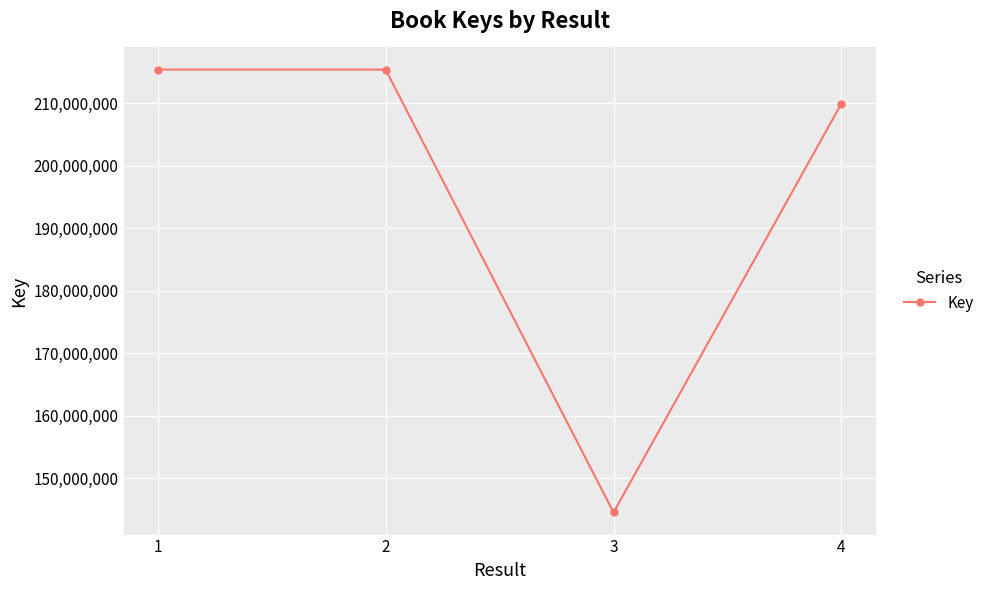

What is the sum of all values?

785295157